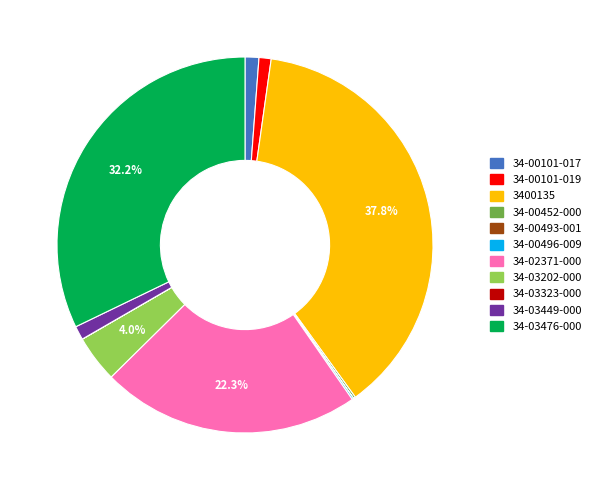

Between 34-02371-000 and 34-03476-000, which is larger?

34-03476-000